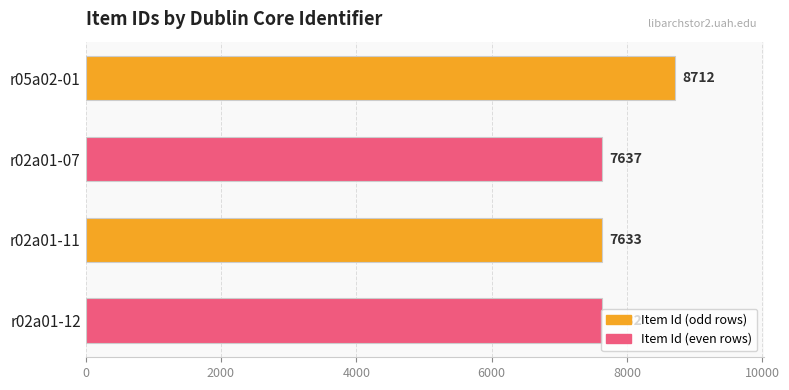

What is the label of the 1st bar from the bottom?

r02a01-12